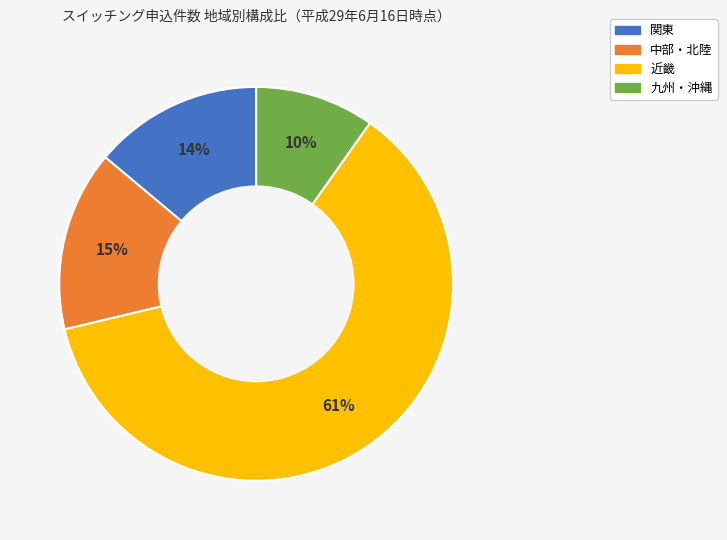

Is the sum of 九州・沖縄 and 近畿 greater than half?

Yes